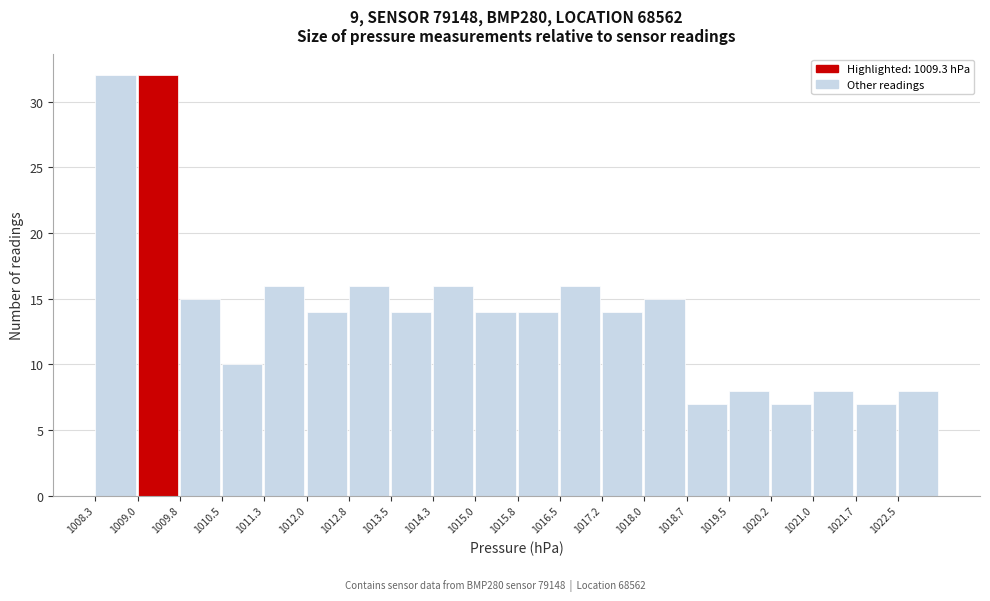

Reading left to right, list every bar in this chart as the range it spans on the x-axis followed by its height. Neither the bar edges nor the heights are printed on the chart, so give them approximately, as read against the axes.

1008.3 to 1009.0: 32
1009.0 to 1009.8: 32
1009.8 to 1010.5: 15
1010.5 to 1011.3: 10
1011.3 to 1012.0: 16
1012.0 to 1012.8: 14
1012.8 to 1013.5: 16
1013.5 to 1014.3: 14
1014.3 to 1015.0: 16
1015.0 to 1015.8: 14
1015.8 to 1016.5: 14
1016.5 to 1017.2: 16
1017.2 to 1018.0: 14
1018.0 to 1018.7: 15
1018.7 to 1019.5: 7
1019.5 to 1020.2: 8
1020.2 to 1021.0: 7
1021.0 to 1021.7: 8
1021.7 to 1022.5: 7
1022.5 to 1023.2: 8